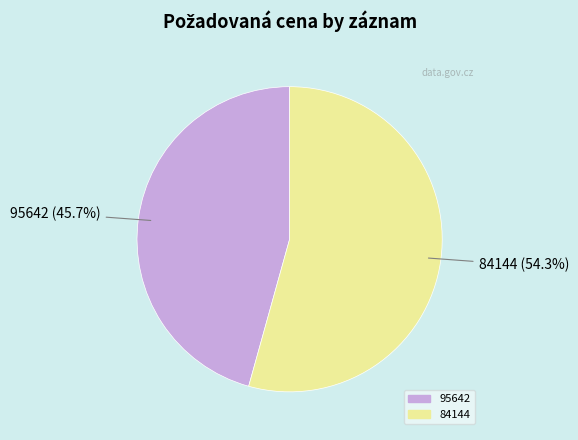

Does any single category account for the majority?

Yes